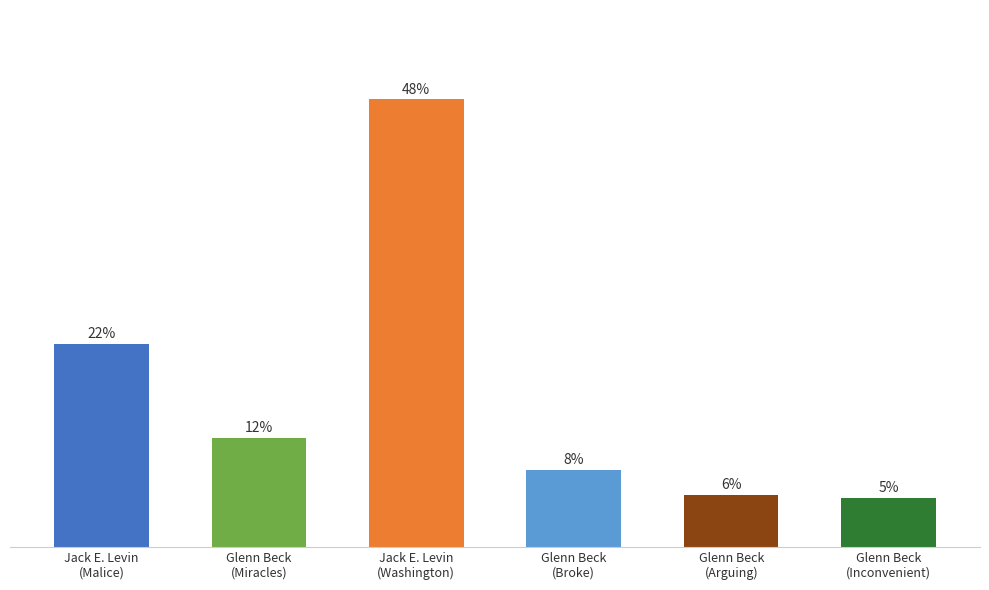

Reading right to left, list all the values displayed in this chart.

5.2	5.6	8.2	47.7	11.7	21.6